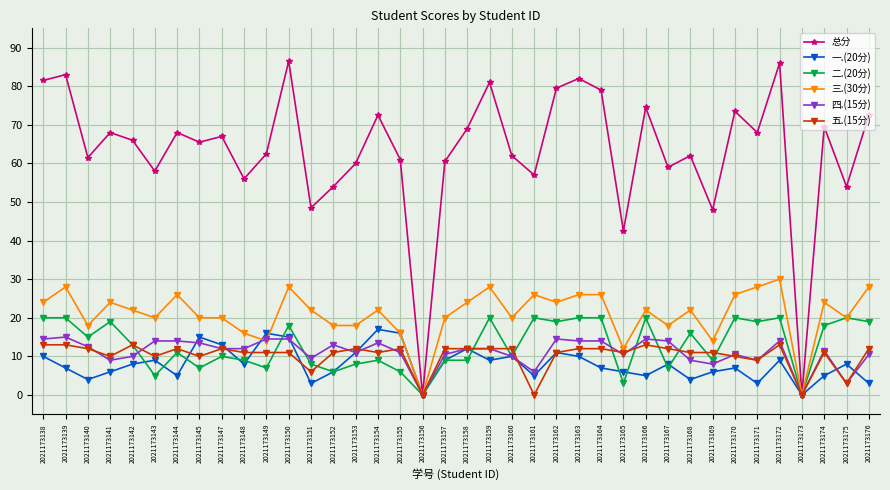

What is the difference between the maximum and second lowest values in the 四.(15分) series?

15.0